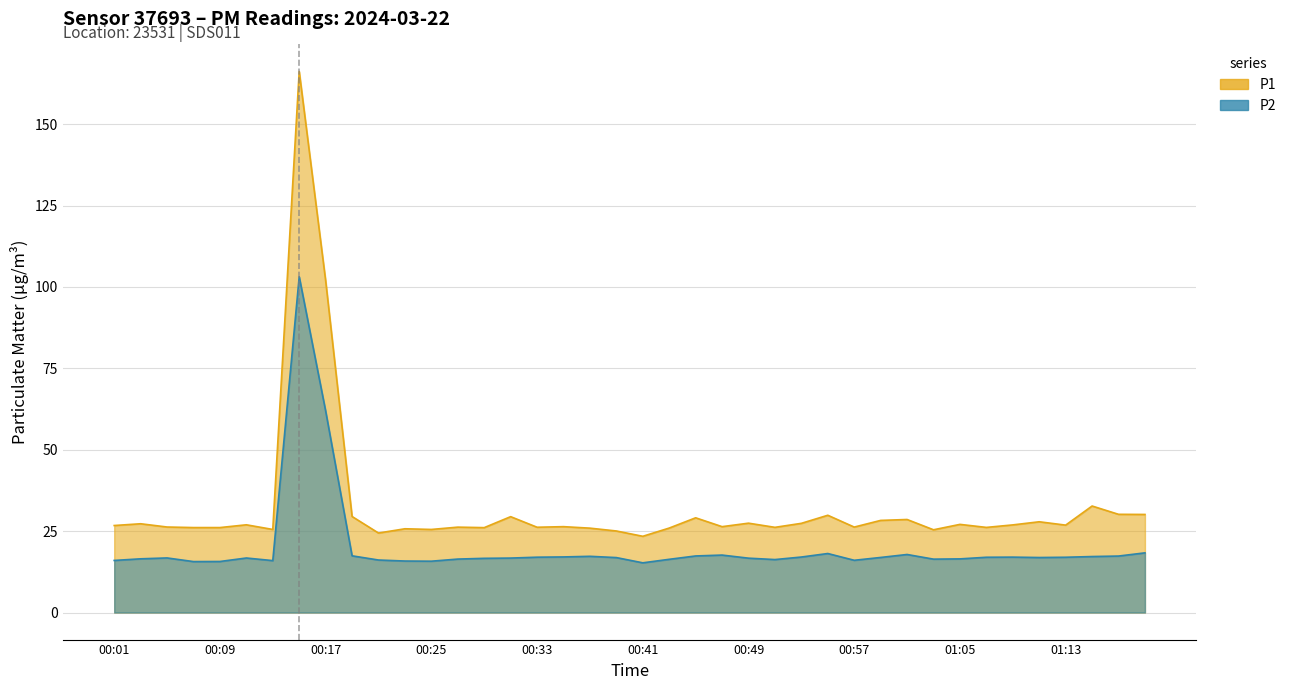

True or false: P1 and P2 cross at least once.

False